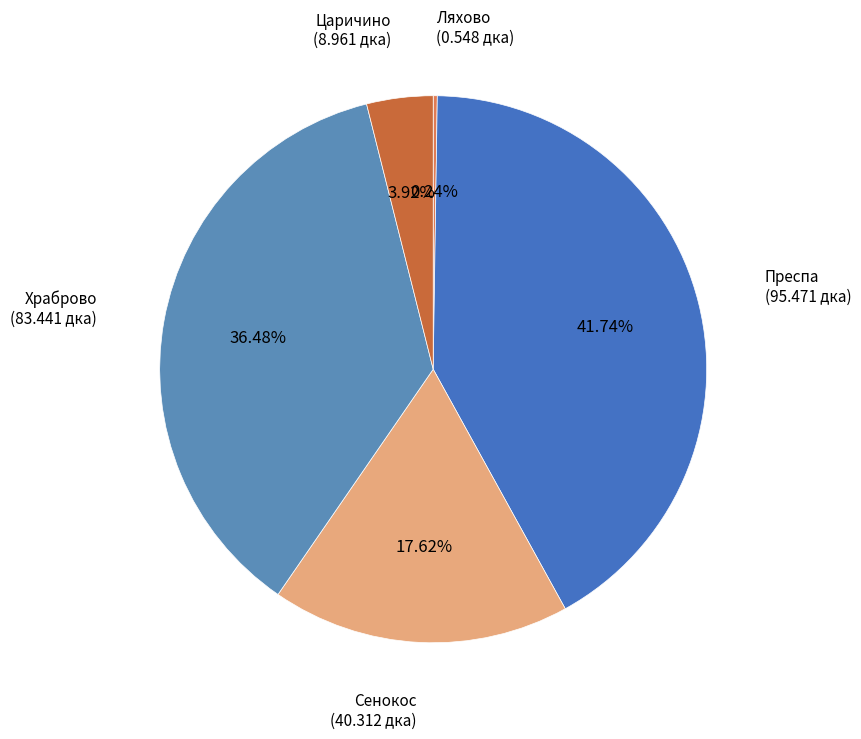

What is the largest slice in the pie chart?

Прeспа